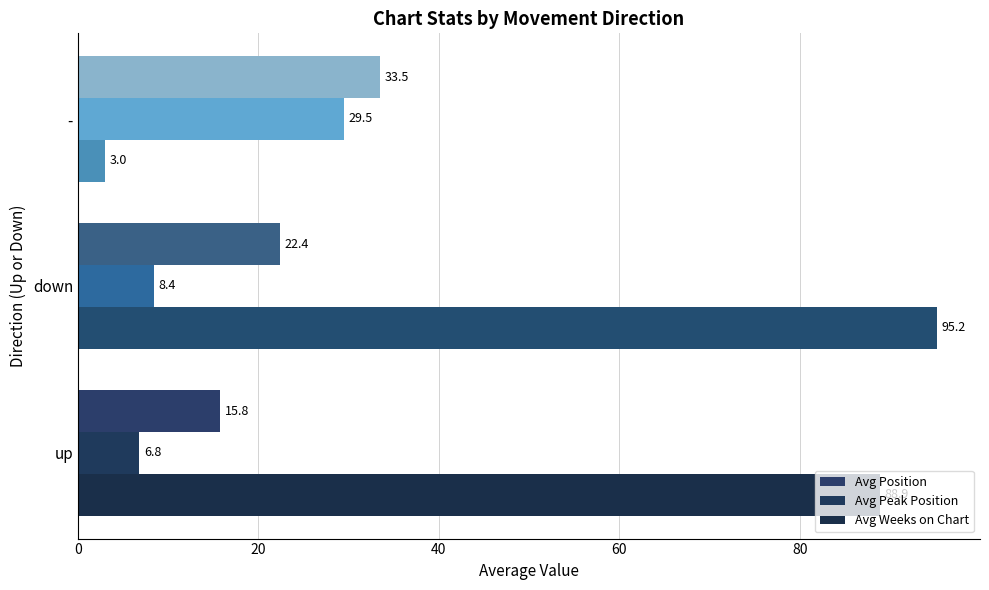

What is the average value of the Avg Position series?

23.9